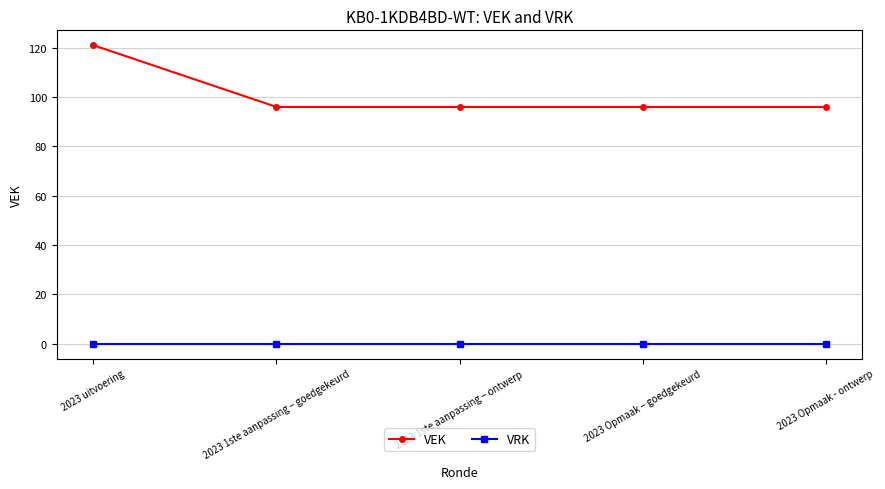

Does the chart have visible grid lines?

Yes